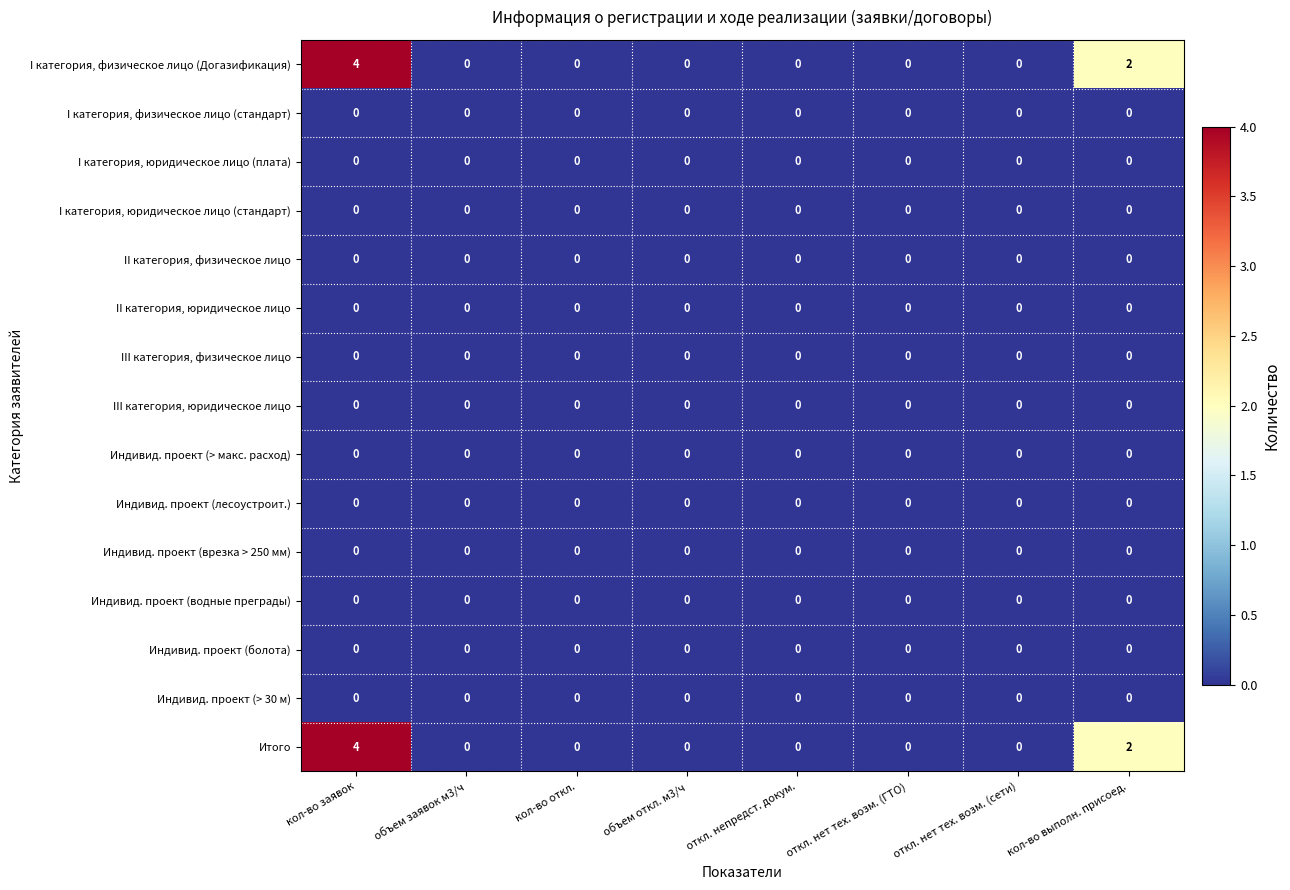

True or false: I категория, физическое лицо (стандарт) has a value of 0 at кол-во заявок.

True